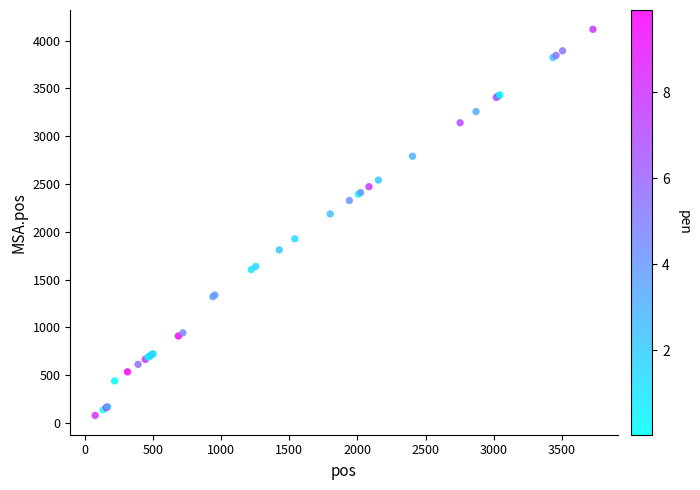

What Y value in the scatter plot is closest to 2098?

2186